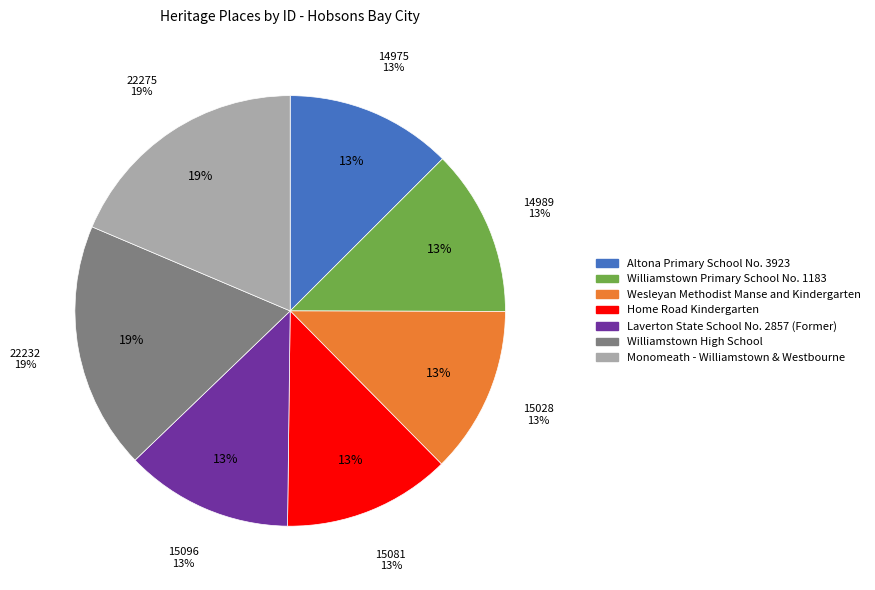

To the nearest percent, what is the difference between the Home Road Kindergarten and Monomeath - Williamstown & Westbourne slice percentages?

6%